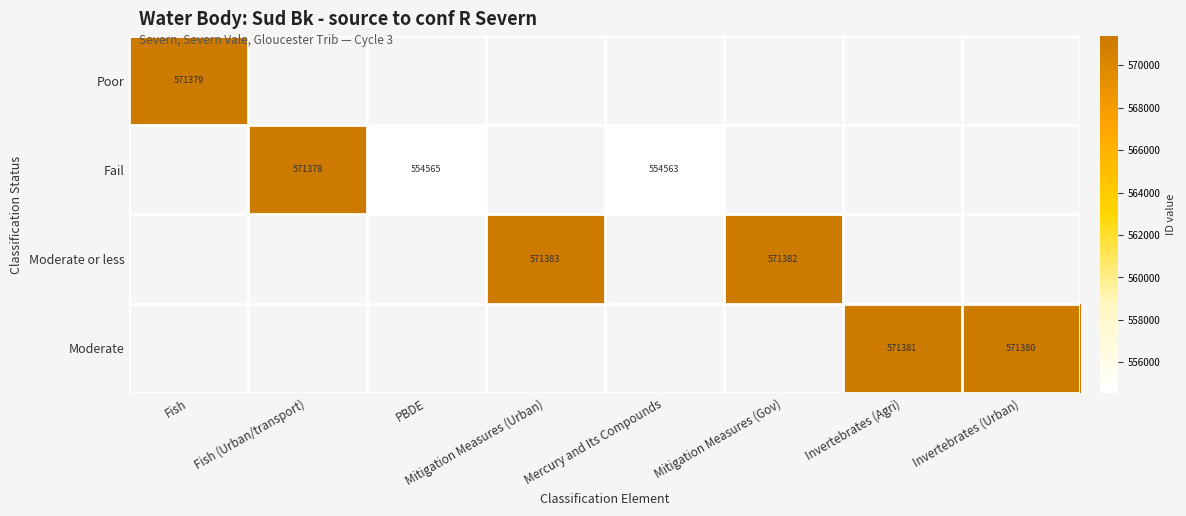

What is the sum of the Moderate values at Invertebrates (Urban) and Invertebrates (Agri)?

1142761